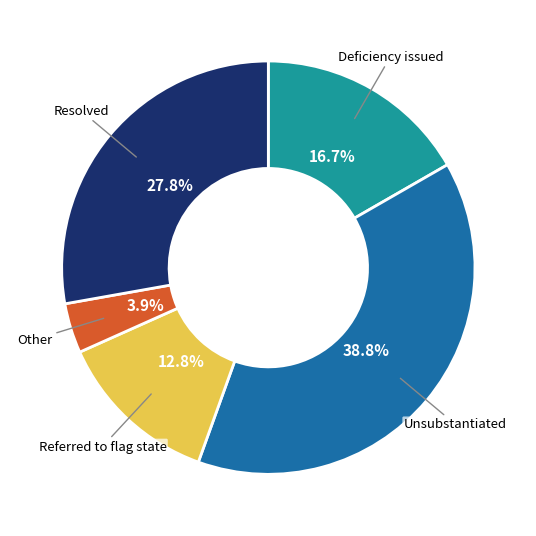

What is the ratio of the value at Referred to flag state to the value at Unsubstantiated?

0.3